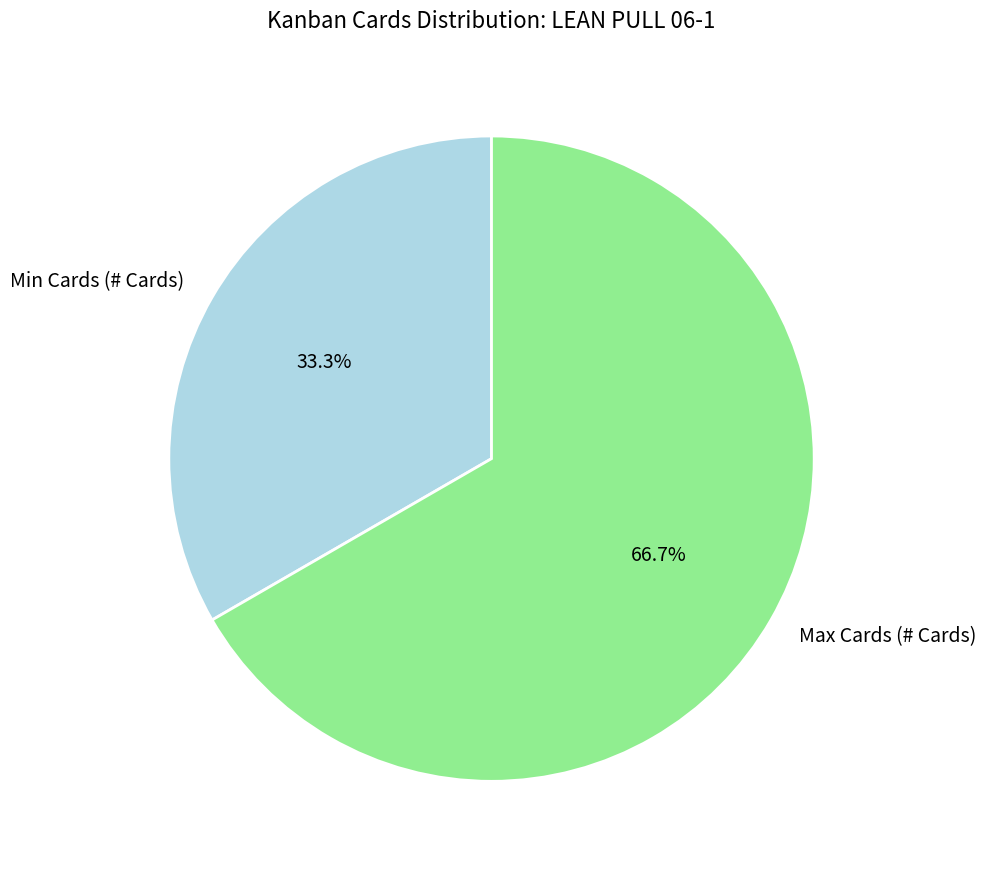

Which slice is the largest?

Max Cards (# Cards)